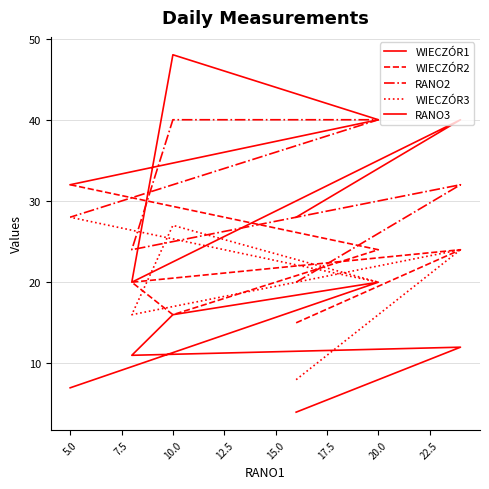

The value of WIECZÓR3 at 10.0 is 27. True or false?

True